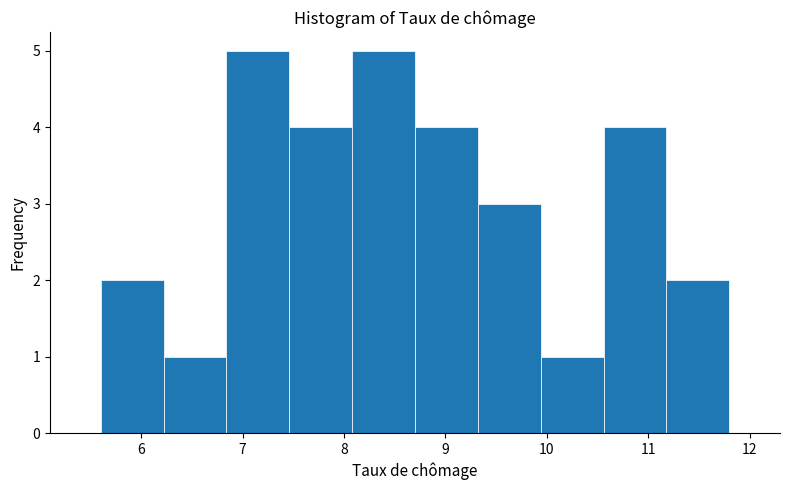

What is the height of the bar covering 6.22 to 6.84 on the x-axis? Neither the bar edges nor the heights are printed on the chart, so give them approximately, as read against the axes.

1